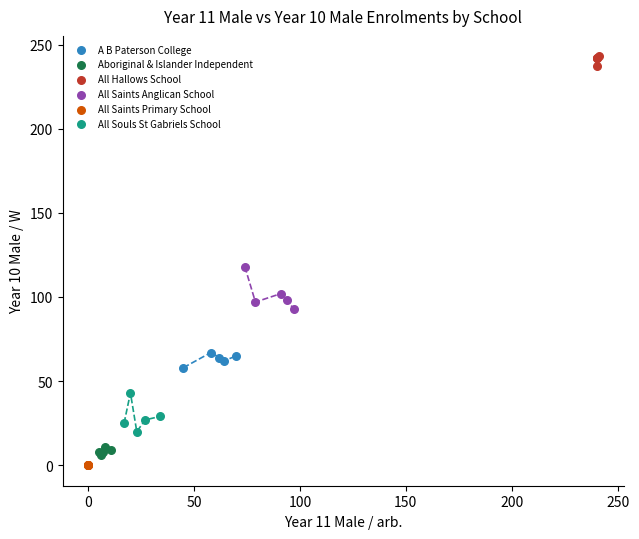

Which series contains the highest Y value?

All Hallows School